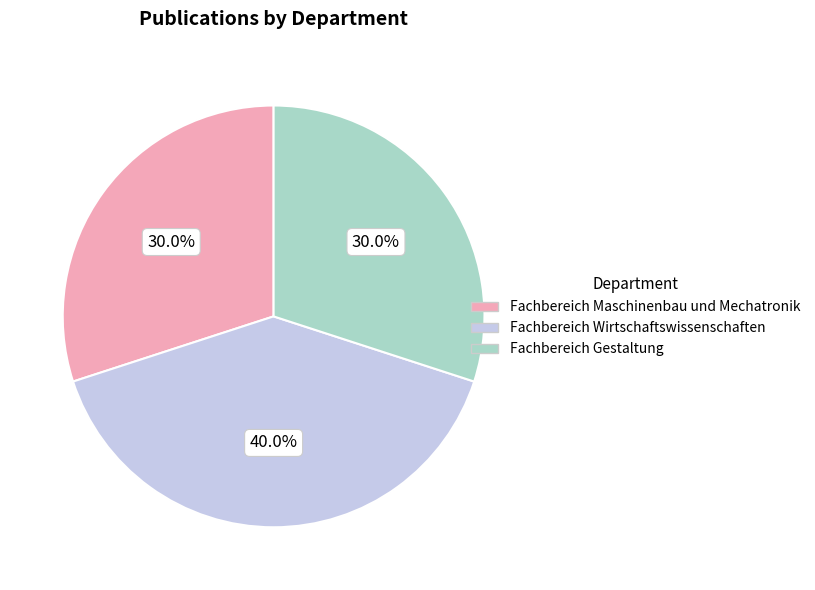

Do Fachbereich Maschinenbau und Mechatronik and Fachbereich Gestaltung together represent more than half of the pie?

Yes